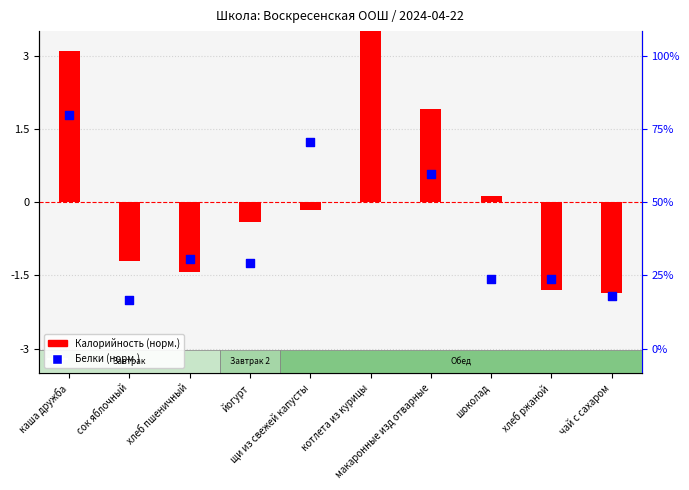

Is the value of Белки (норм.) at каша дружба greater than the value of Калорийность (норм.) at макаронные изд отварные?

No